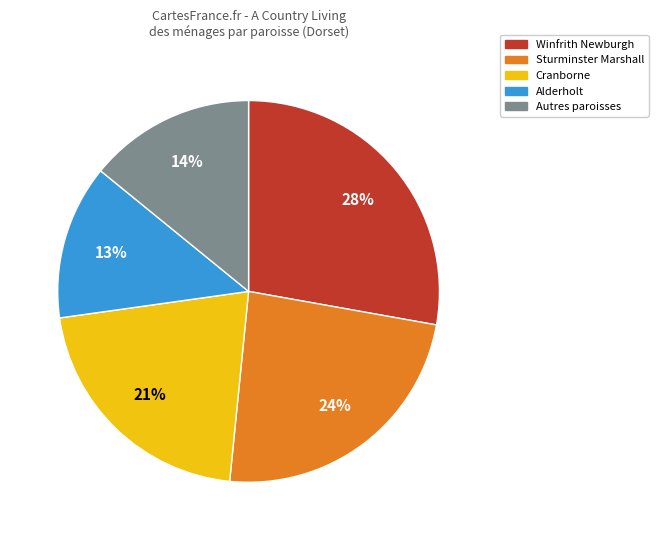

To the nearest percent, what is the difference between the largest and smallest slice percentages?

15%